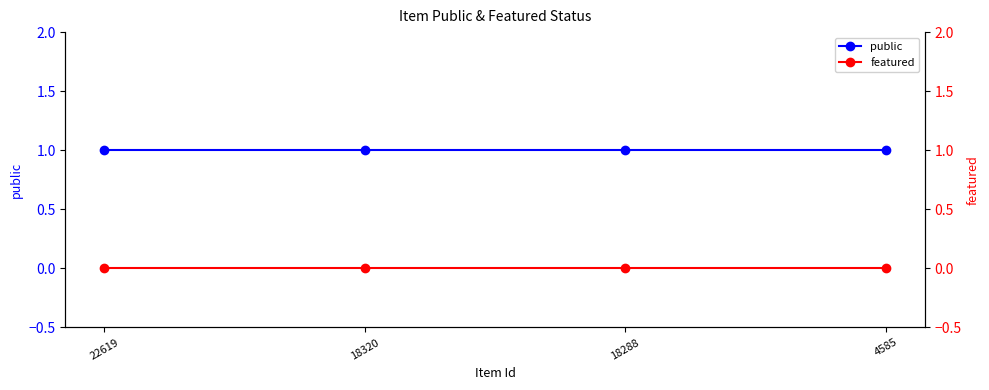

At which label does featured reach its minimum?

22619